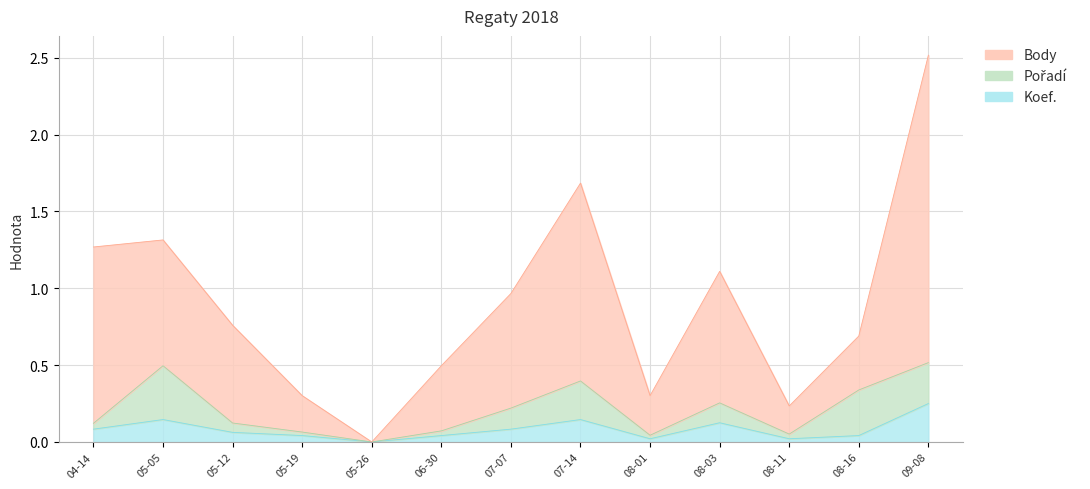

What position from the left is 05-19?

4